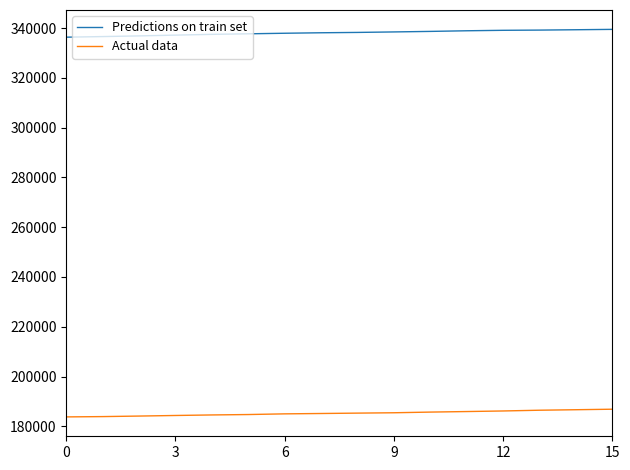

Which series has the largest total across all categories?

Predictions on train set